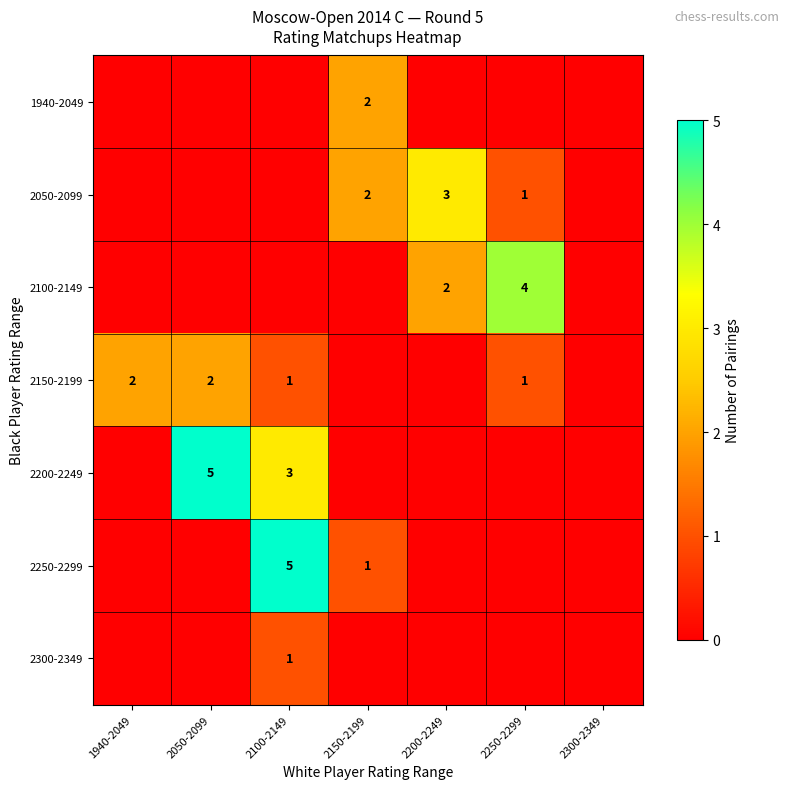

The 2250-2299 series shows 7 at 2100-2149. True or false?

False